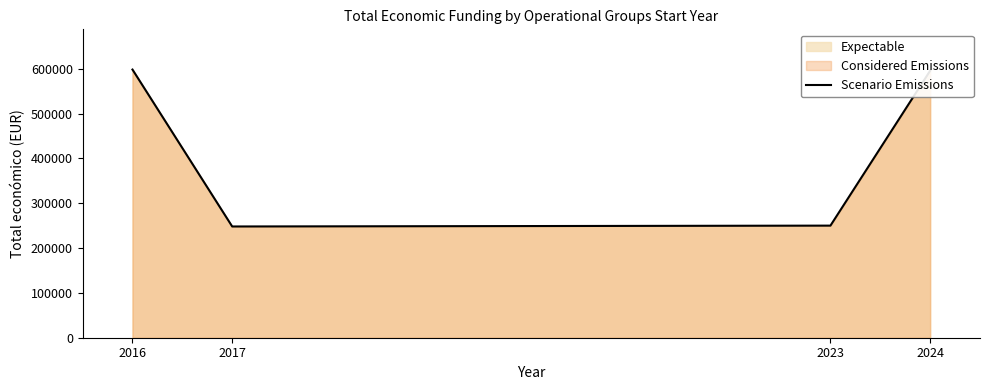

Where is the first local minimum?

2017